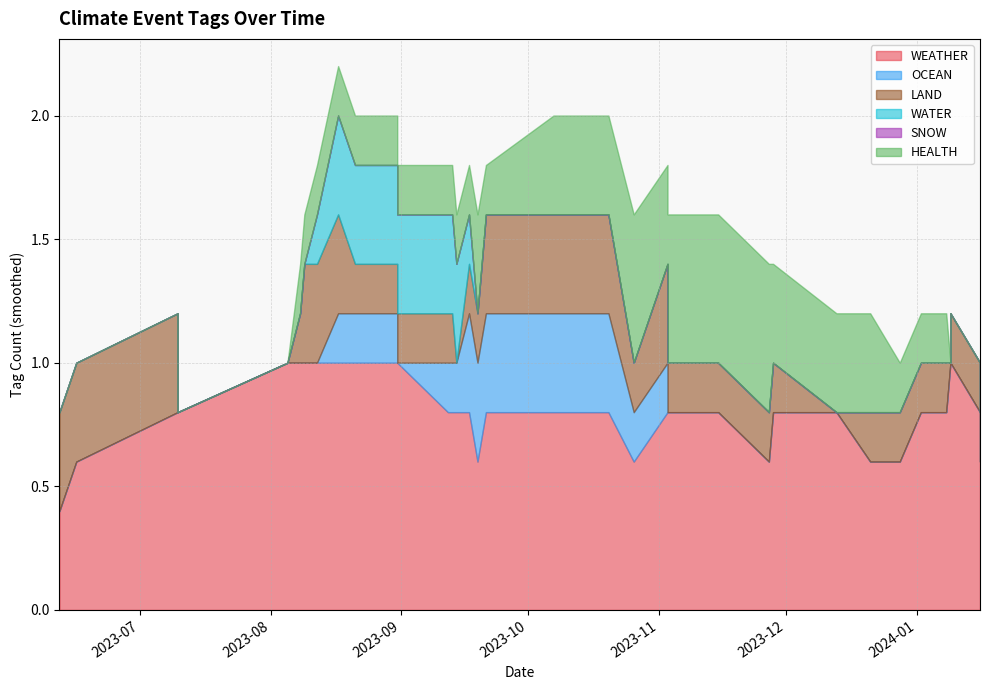

The HEALTH series shows 0 at 2023-07-10. True or false?

True